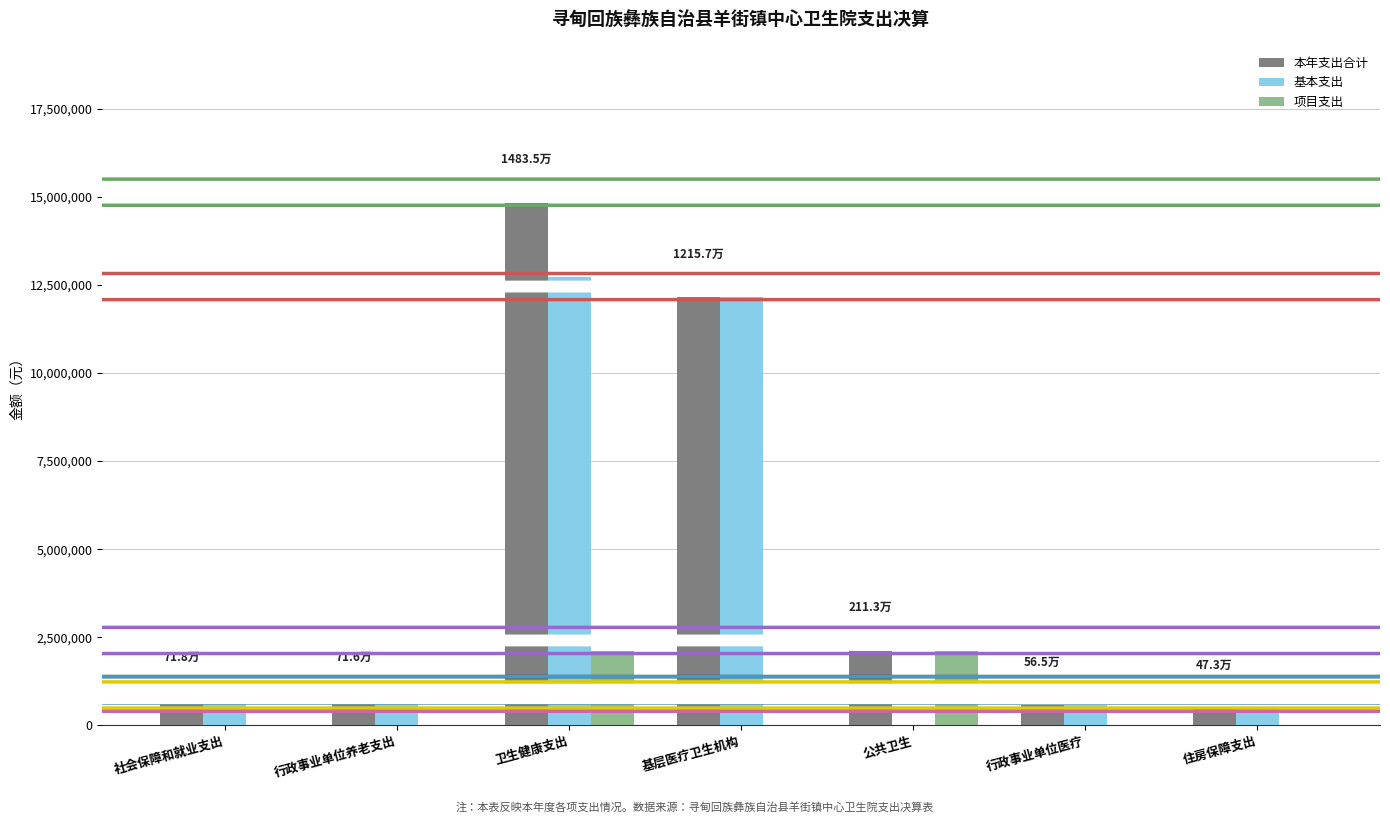

Which label corresponds to the largest value in the chart?

卫生健康支出